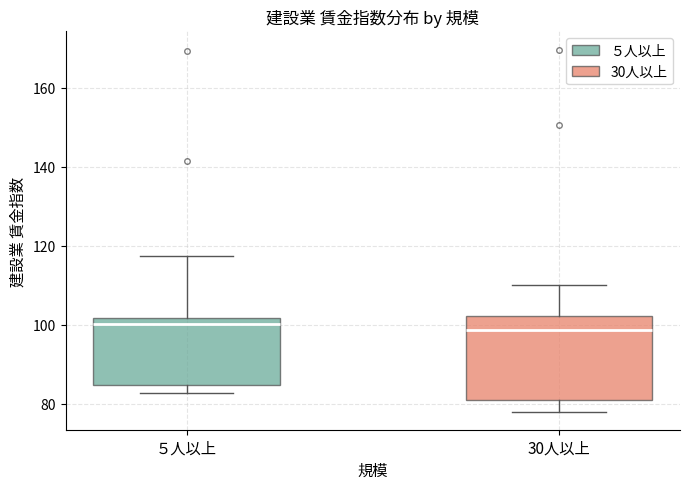

Reading left to right, transcribe this box plot: for each box, give where its median line is, the range the box spans, and where its two whiskers end, as read against the y-axis. The values are not printed on the chart, so give them approximately, as read against the axis.

５人以上: median 100, box 84 to 102, whiskers 82 to 118
30人以上: median 98, box 80 to 102, whiskers 78 to 110